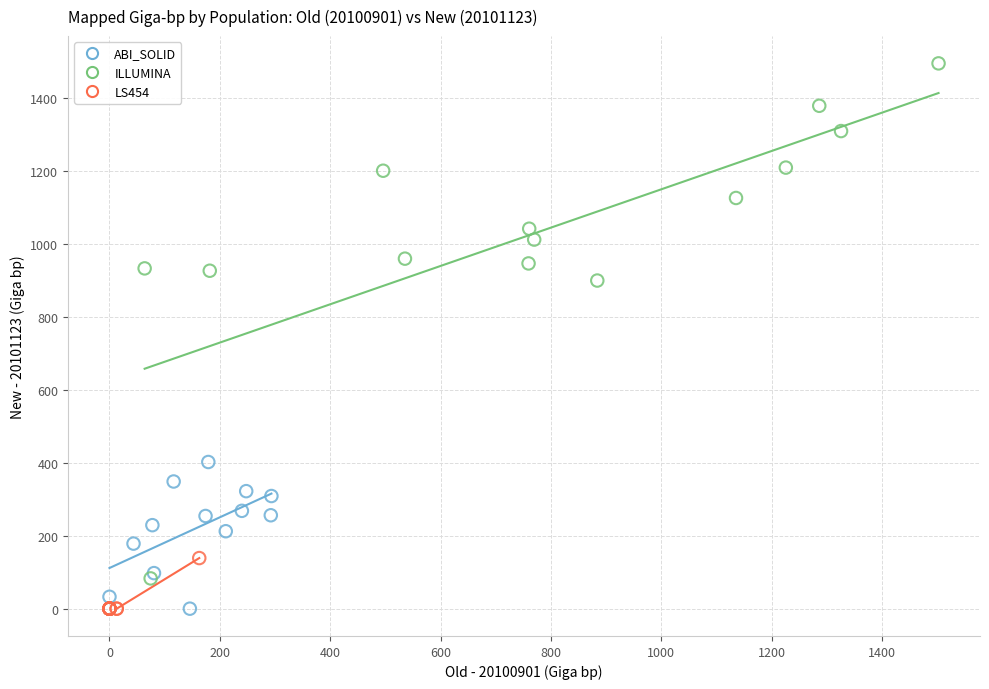

Which series contains the highest Y value?

ILLUMINA